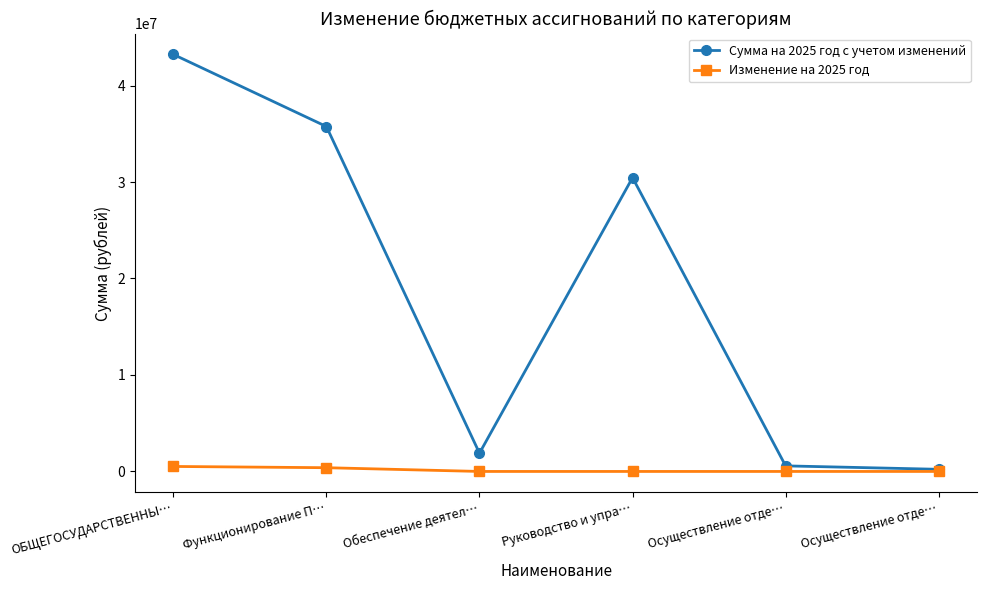

What are all the series names shown in the legend?

Сумма на 2025 год с учетом изменений, Изменение на 2025 год